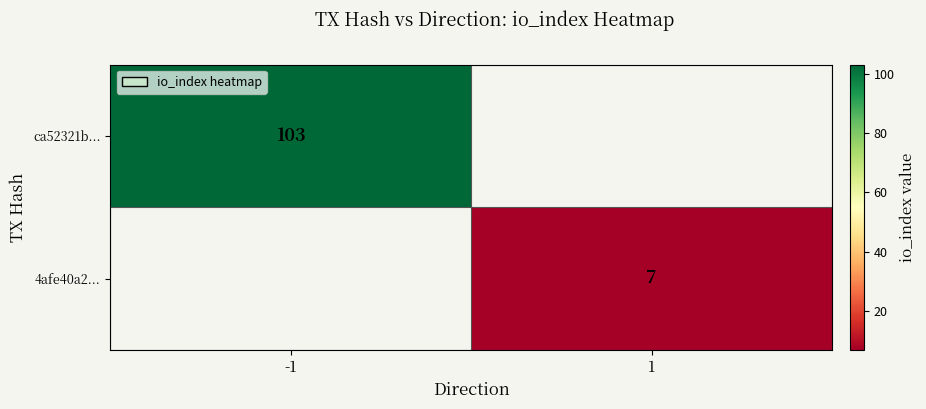

Count the number of categories in the chart.

2